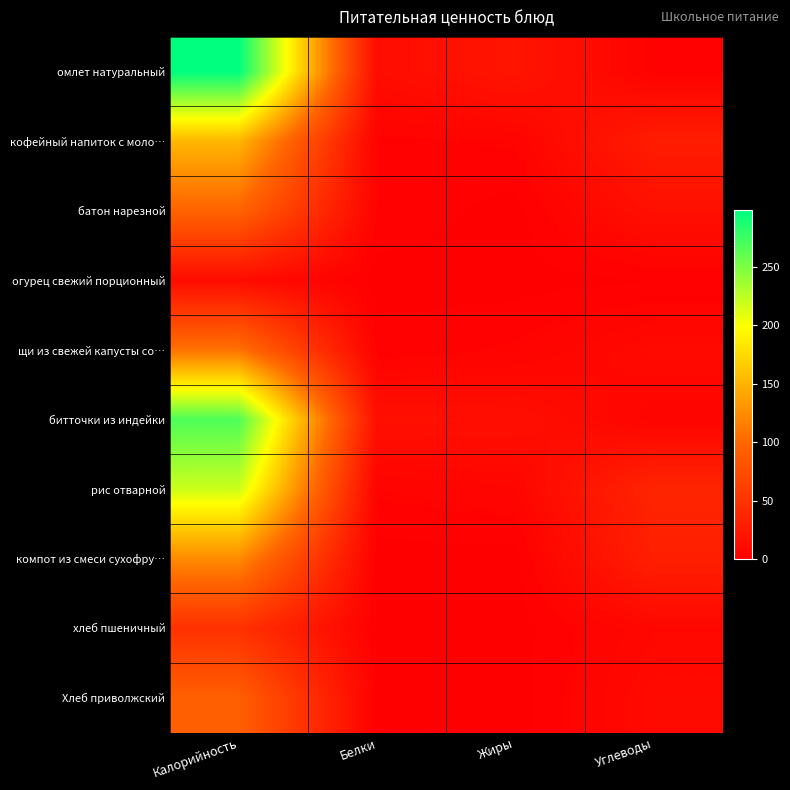

What is the spread (max minus min) of values at Белки?

16.0